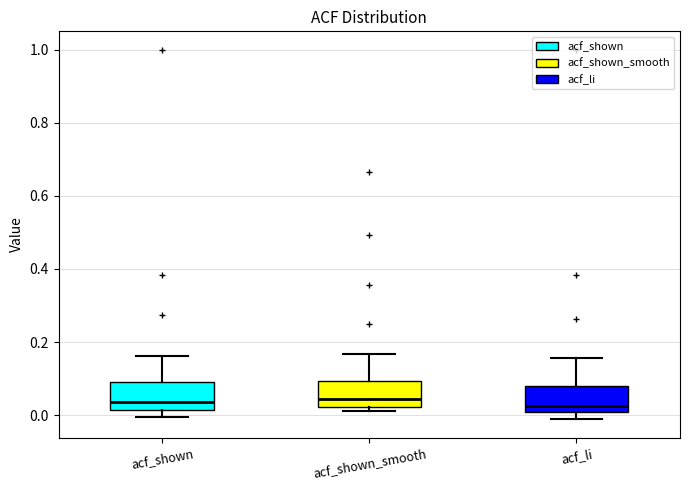

Where is the lower edge of the box for acf_shown on the y-axis? The values are not printed on the chart, so give them approximately, as read against the axis.

0.02